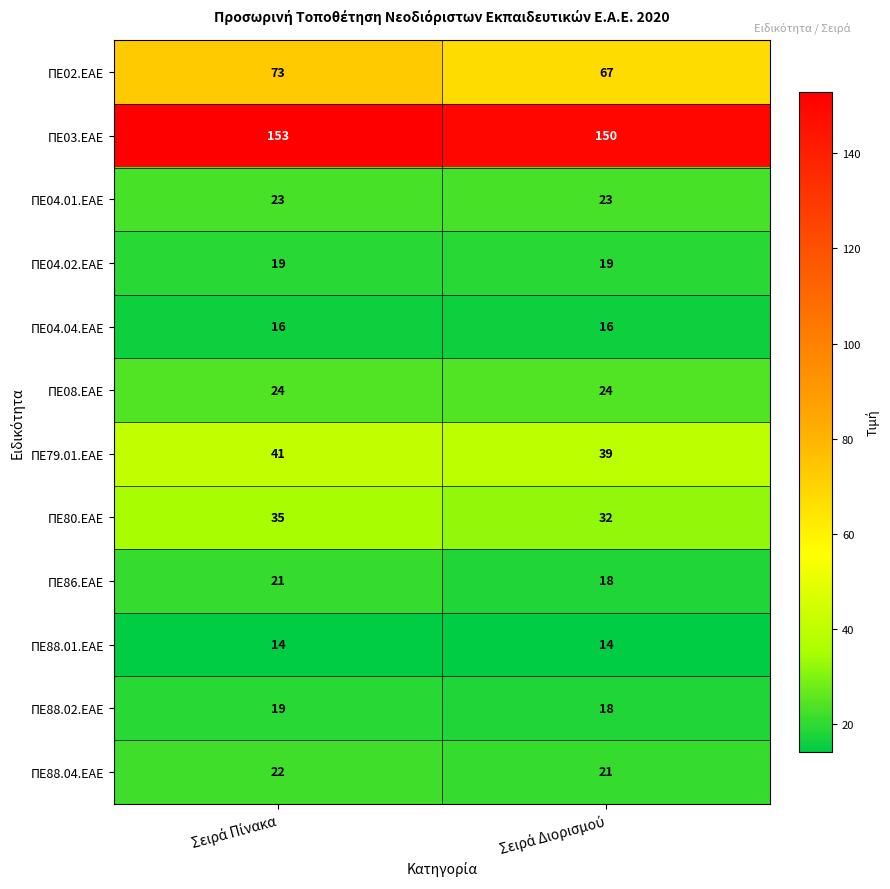

Count the number of categories in the chart.

2